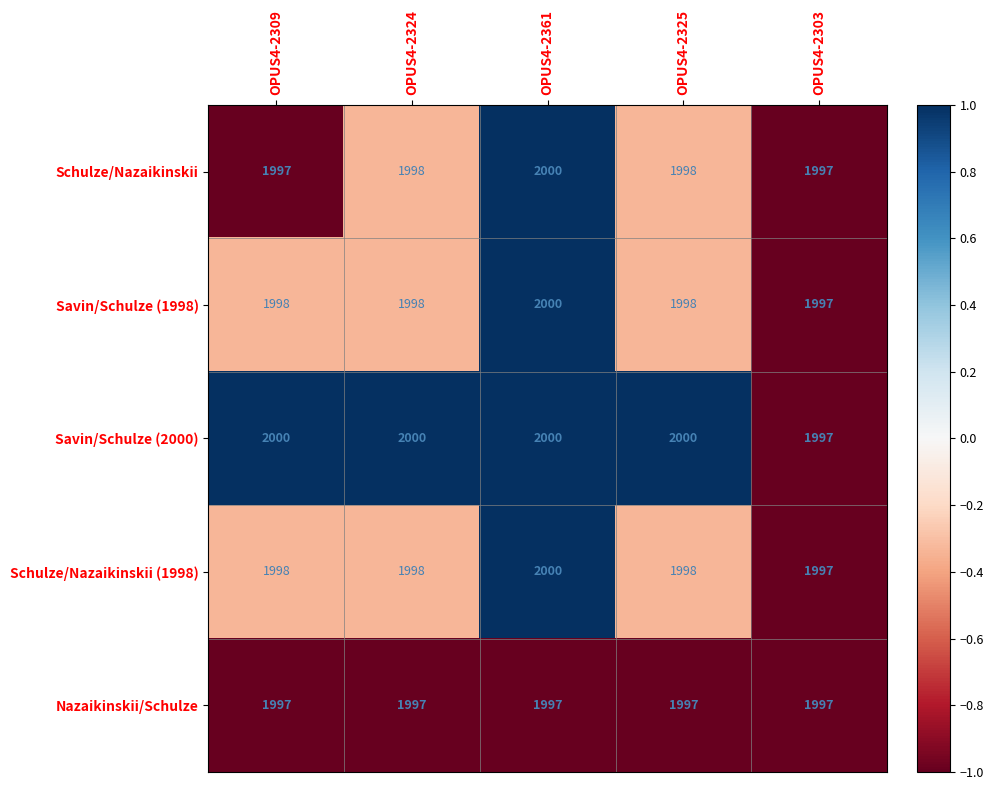

What value does the Schulze/Nazaikinskii (1998) series have at OPUS4-2325?

1998